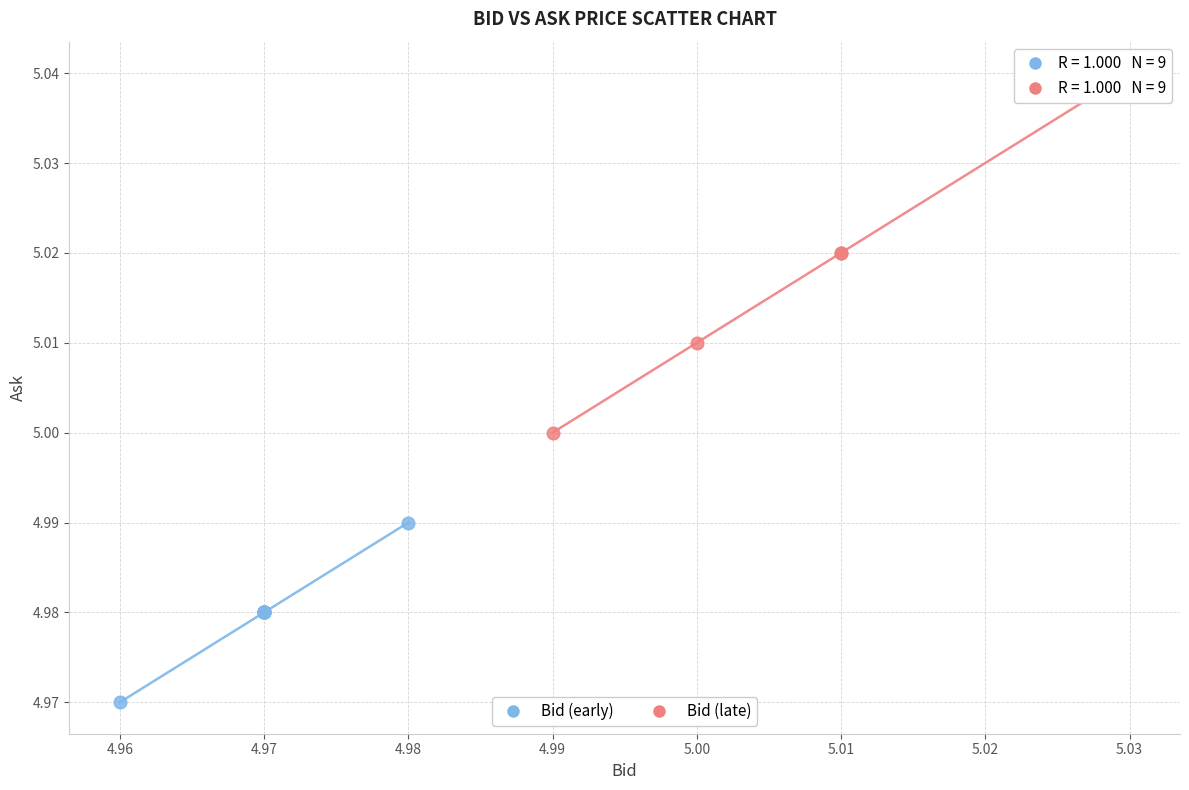

Which series contains the lowest Y value?

Bid (early)